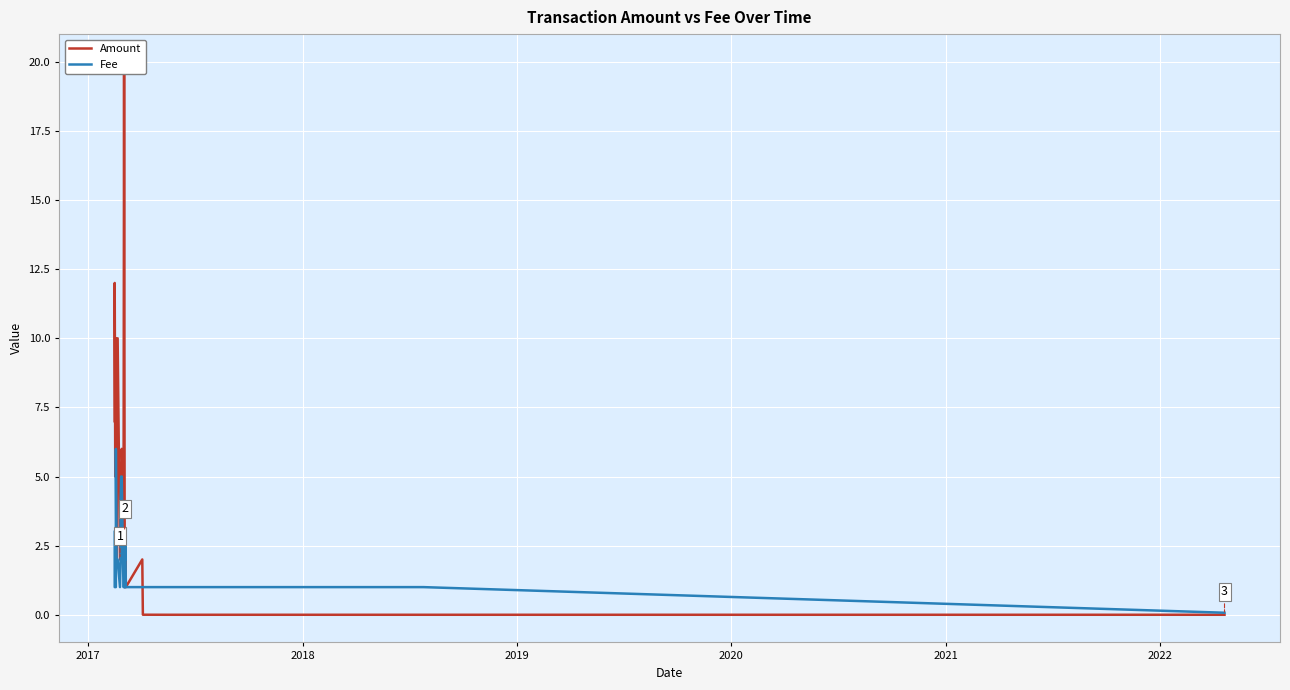

How many values in the Amount series exceed 2?

17